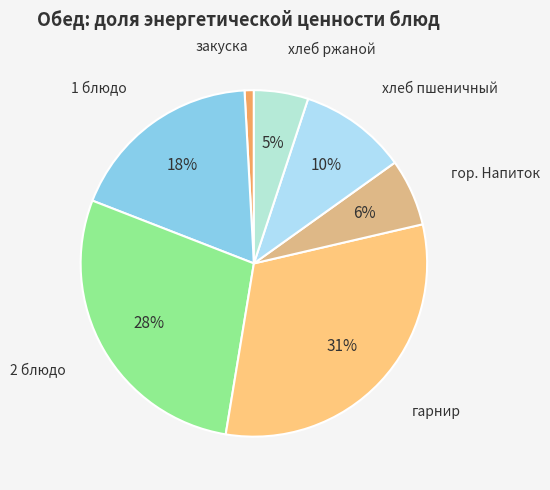

To the nearest percent, what portion does хлеб ржаной represent?

5%